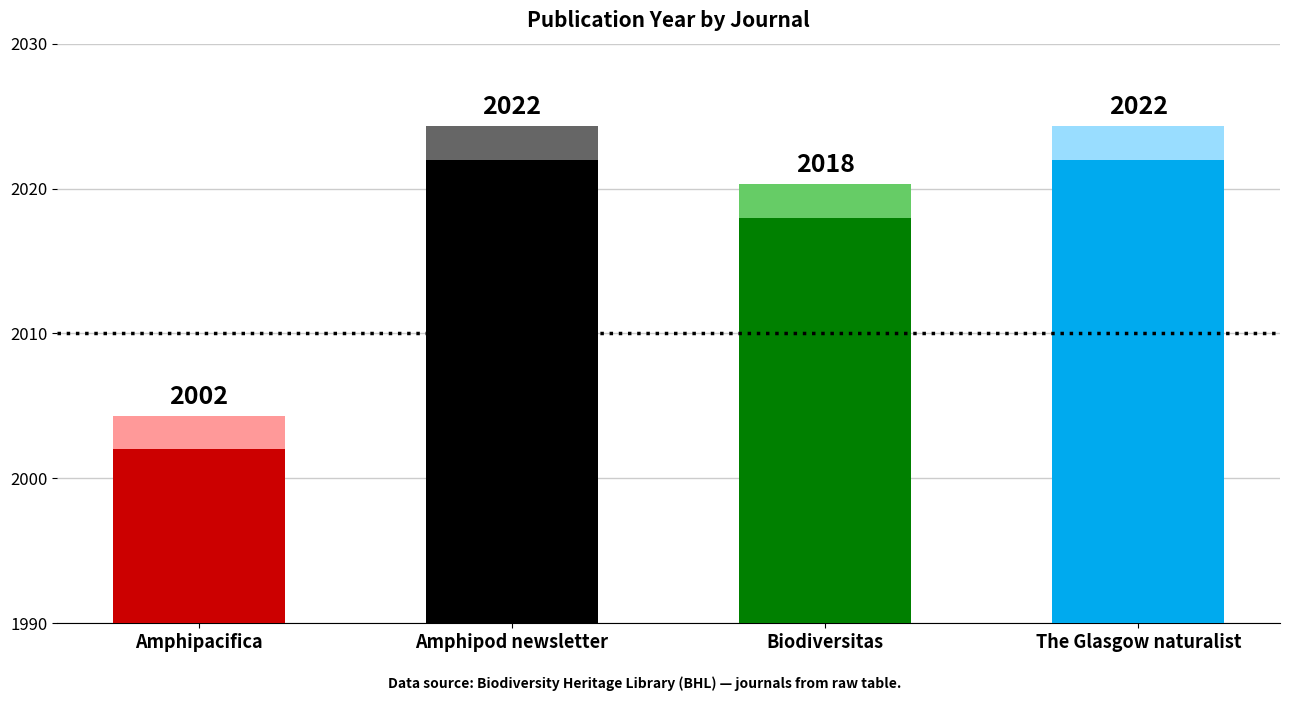

Which has a higher value, The Glasgow naturalist or Amphipacifica?

The Glasgow naturalist